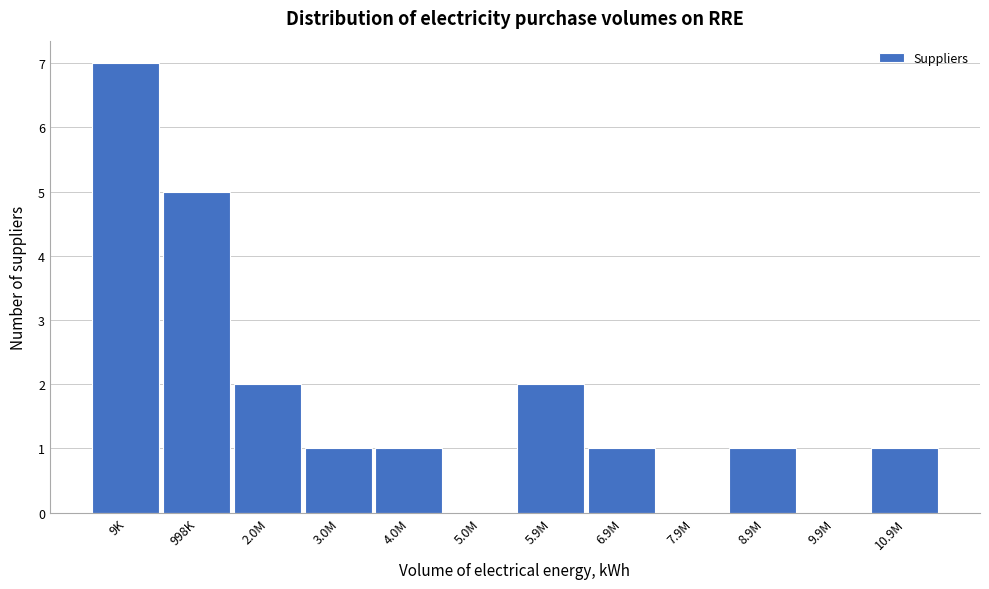

Reading left to right, what are all the values shown in this chart?

9K=7	998K=5	2.0M=2	3.0M=1	4.0M=1	5.0M=0	5.9M=2	6.9M=1	7.9M=0	8.9M=1	9.9M=0	10.9M=1